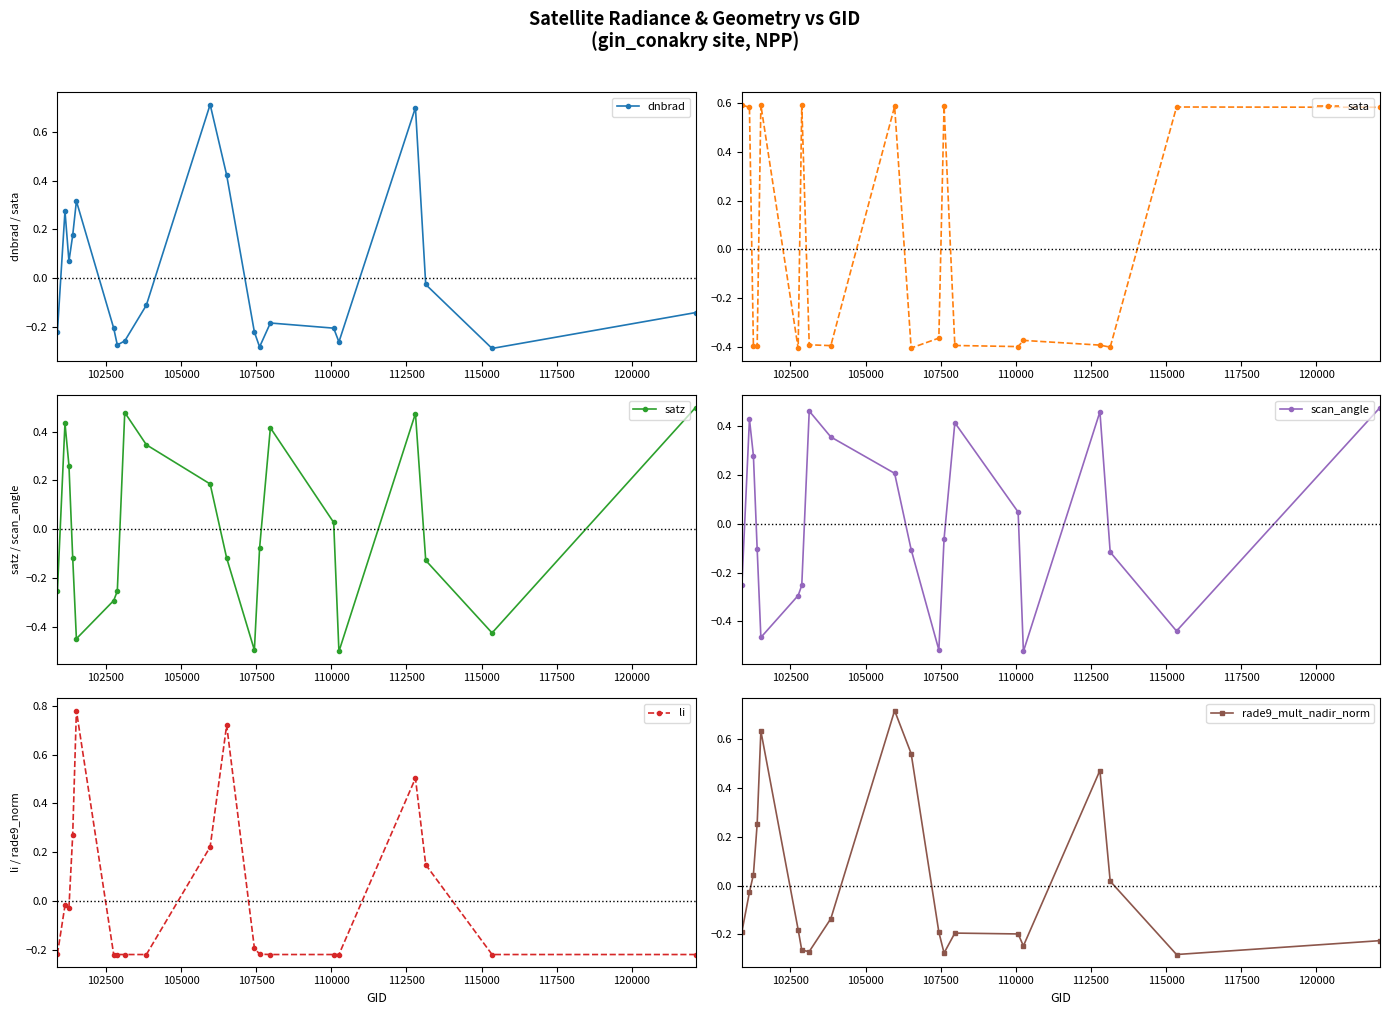

What is the difference between the maximum and minimum values in the scan_angle series?

1.0